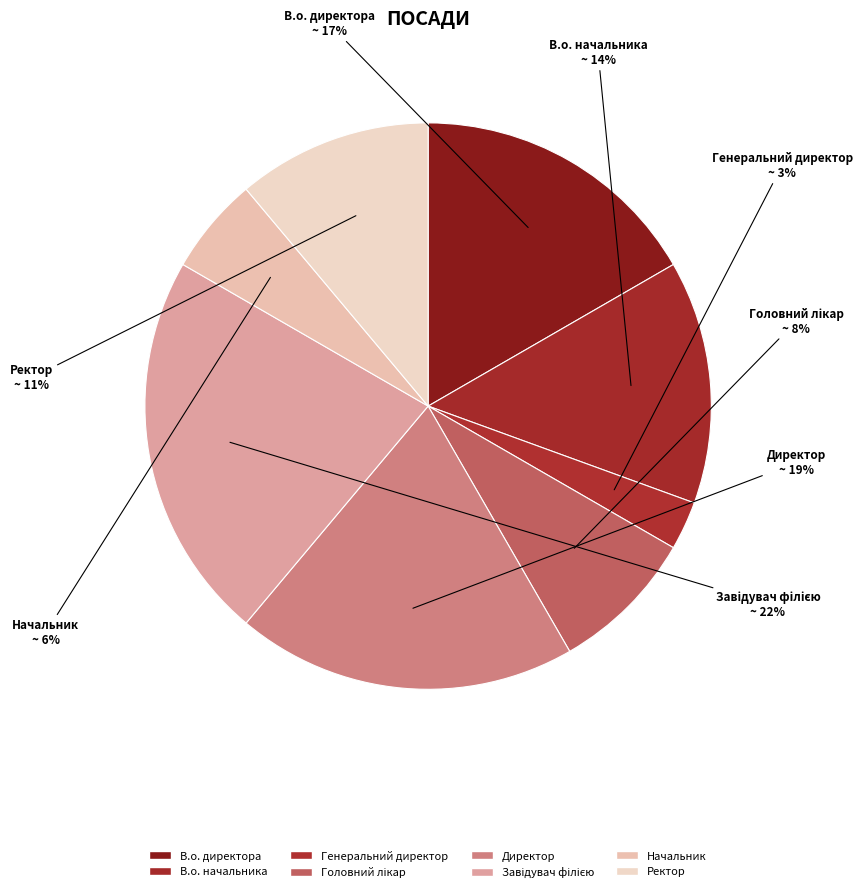

Count the number of slices in the pie.

8